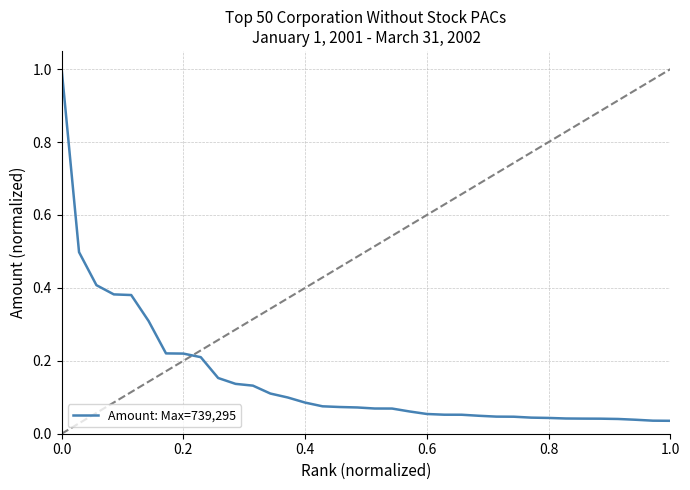

What is the difference between the maximum and minimum values?

1.0